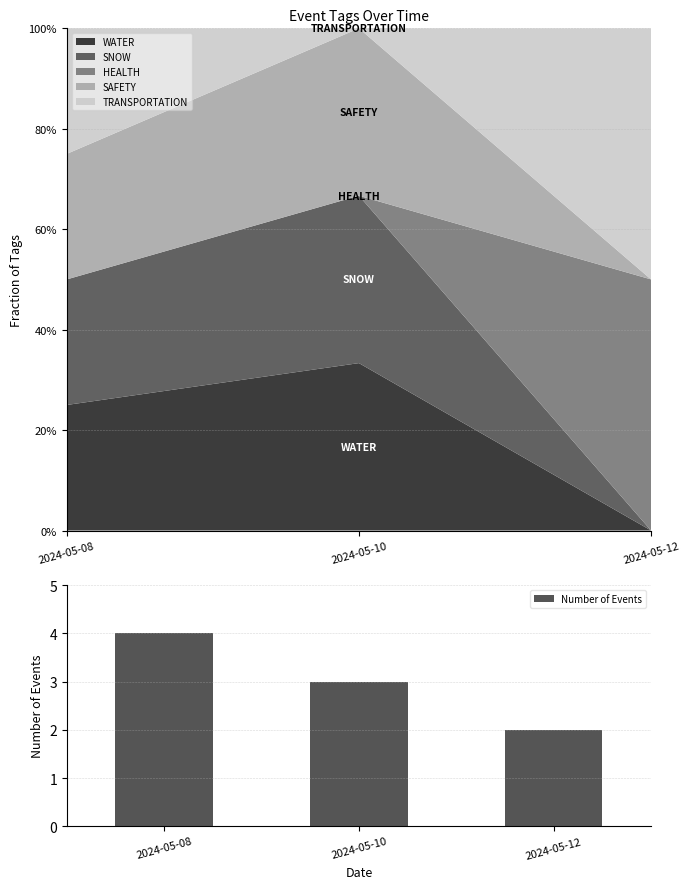

Reading left to right, list all the values displayed in this chart.

2024-05-08=4	2024-05-10=3	2024-05-12=2